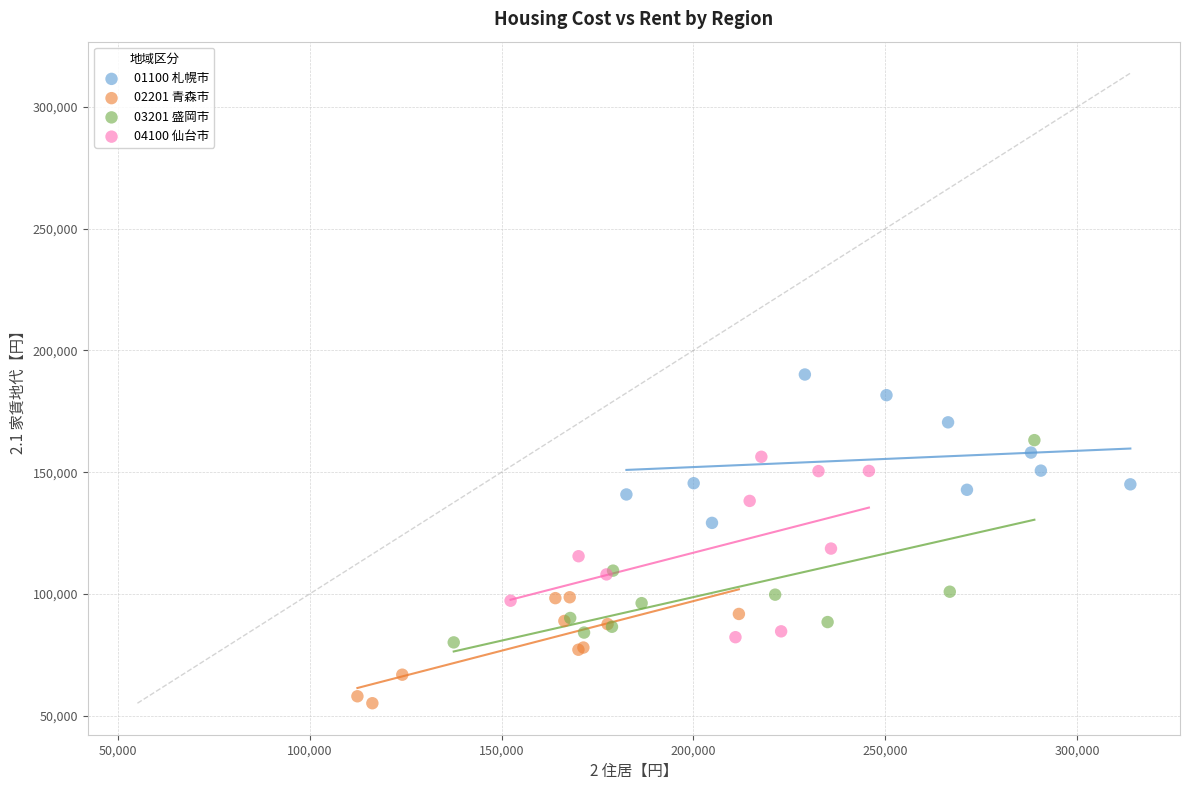

Which series contains the lowest Y value?

02201 青森市